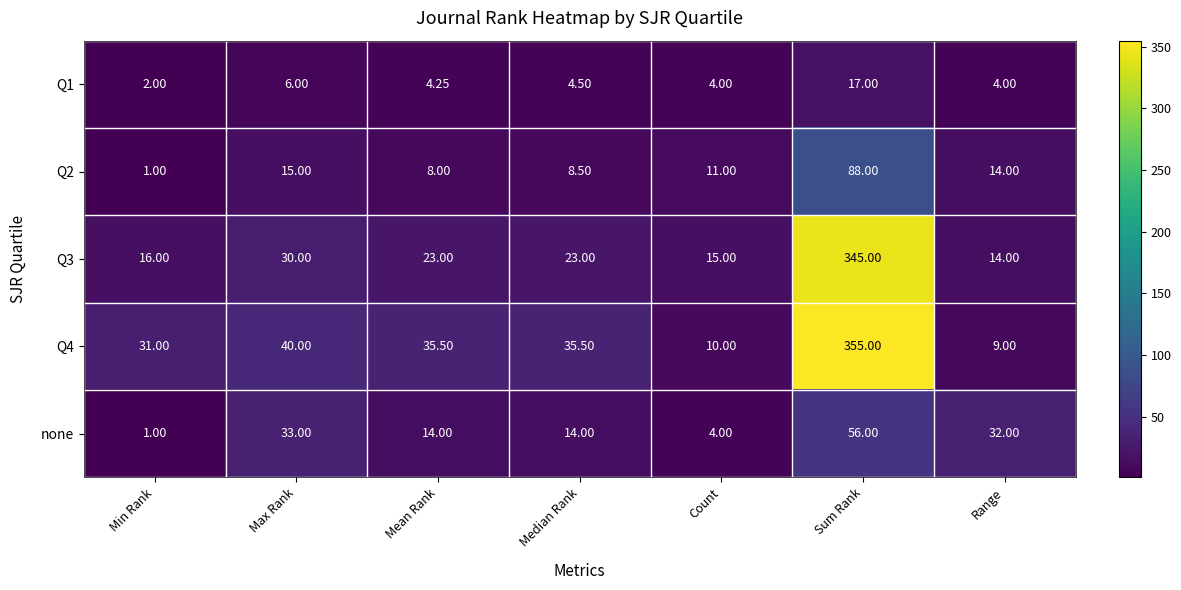

At which label is Q2 closest to 44?

Max Rank